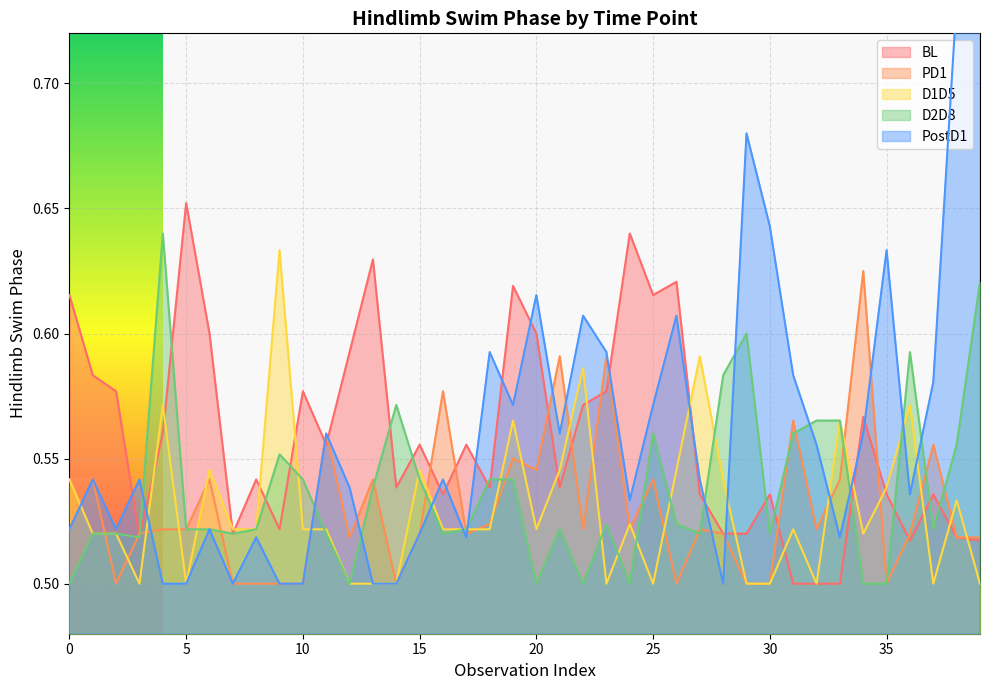

List the series in order of their peak value, highest first.

PostD1, BL, D2D8, D1D5, PD1